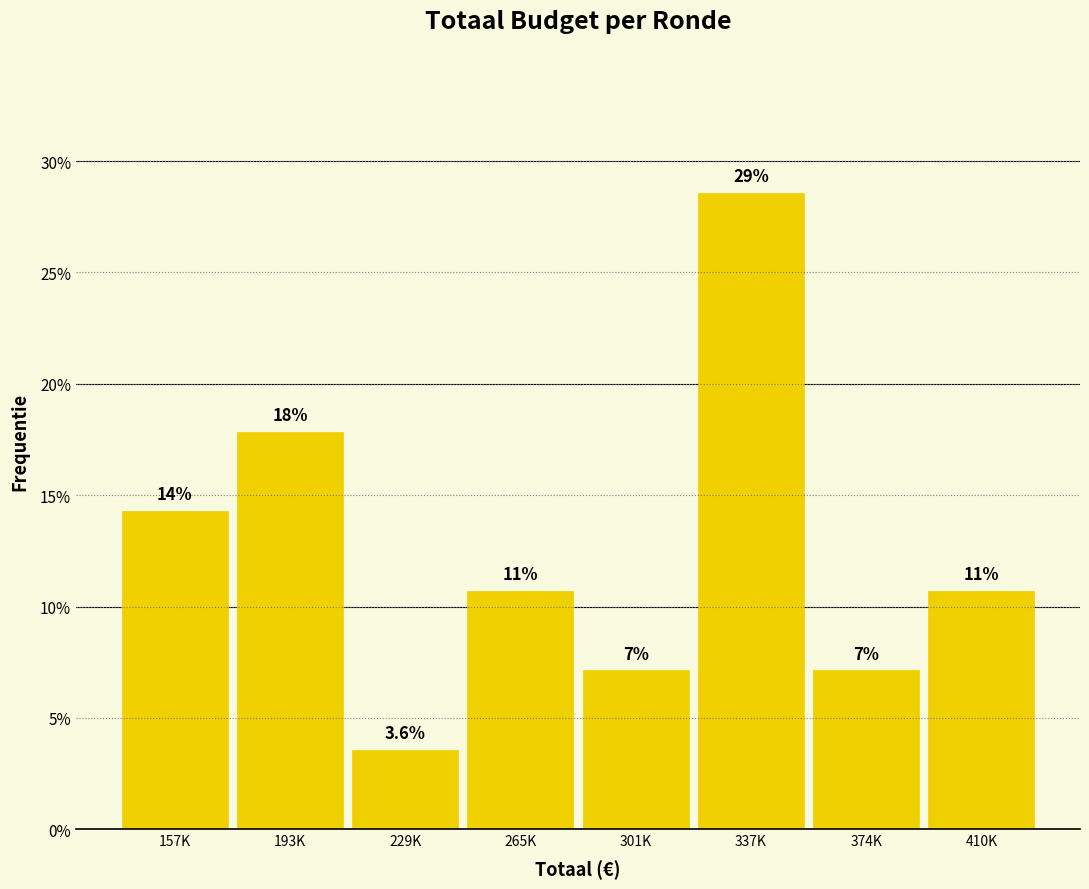

Are the bars horizontal?

No